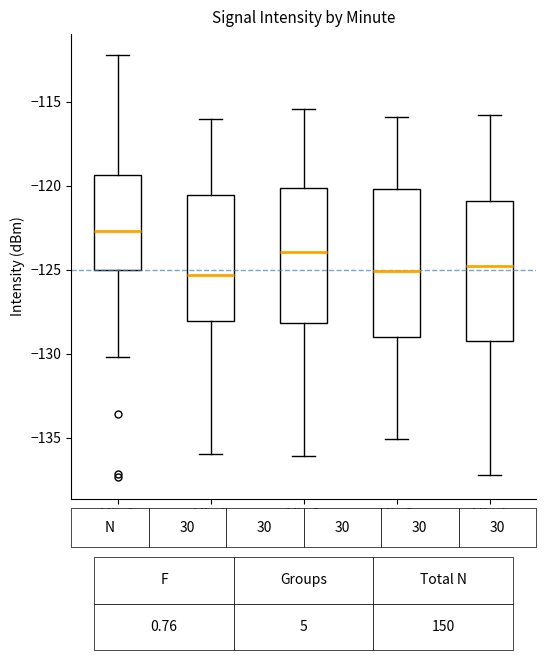

Reading left to right, read every box against the y-axis: the position of its median line, the range the box covers, and the ends of its whiskers. The values are not printed on the chart, so give them approximately, as read against the axis.

Min 0: median -122.5, box -125.0 to -119.5, whiskers -130.0 to -112.0
Min 1: median -125.5, box -128.0 to -120.5, whiskers -136.0 to -116.0
Min 2: median -124.0, box -128.0 to -120.0, whiskers -136.0 to -115.5
Min 3: median -125.0, box -129.0 to -120.0, whiskers -135.0 to -116.0
Min 4: median -125.0, box -129.0 to -121.0, whiskers -137.0 to -116.0